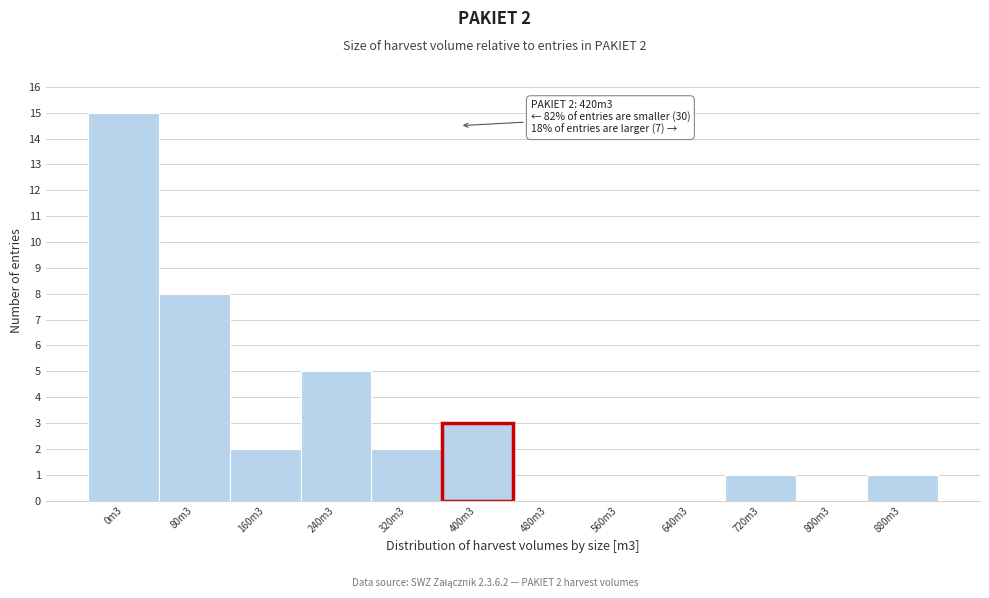

Reading left to right, list all the values displayed in this chart.

0m3=15	80m3=8	160m3=2	240m3=5	320m3=2	400m3=3	480m3=0	560m3=0	640m3=0	720m3=1	800m3=0	880m3=1